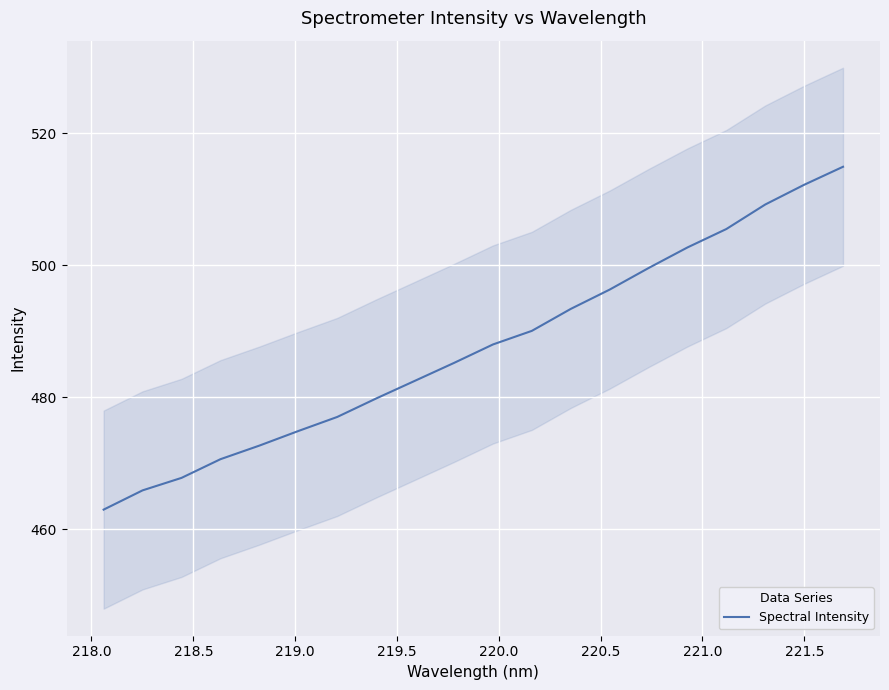

What is the minimum value for Spectral Intensity?

463.0